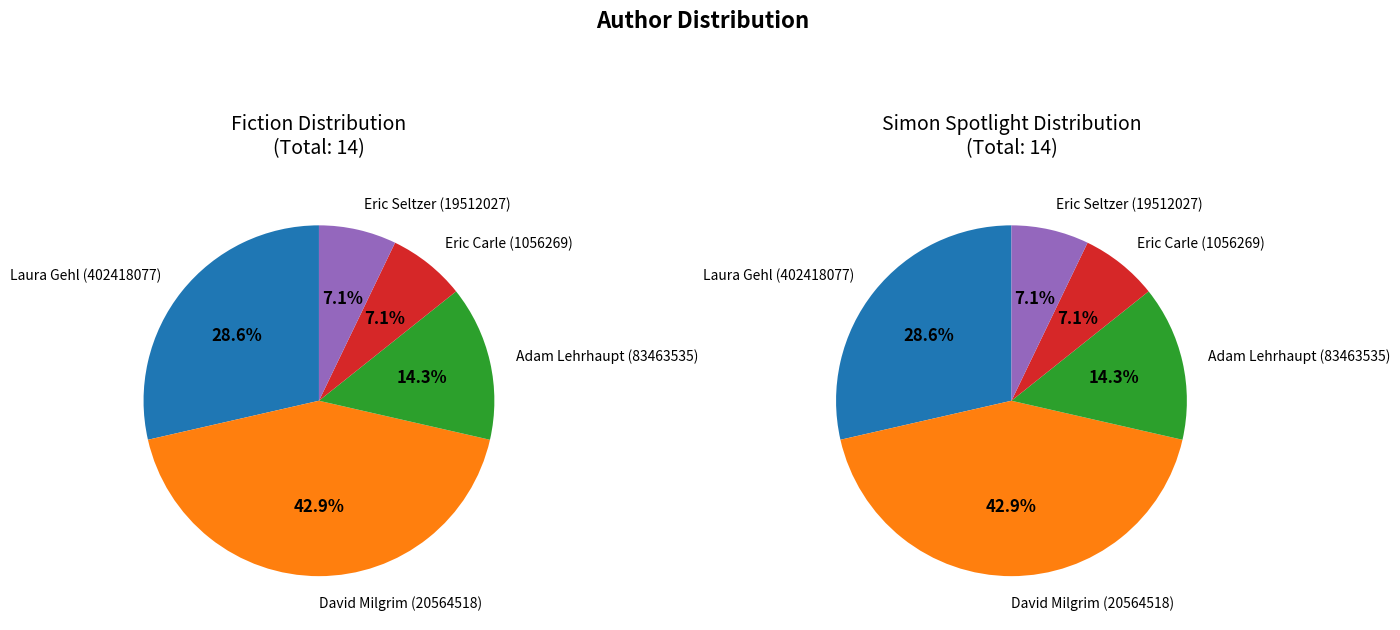

Do Adam Lehrhaupt (83463535) and Eric Seltzer (19512027) together represent more than half of the pie?

No